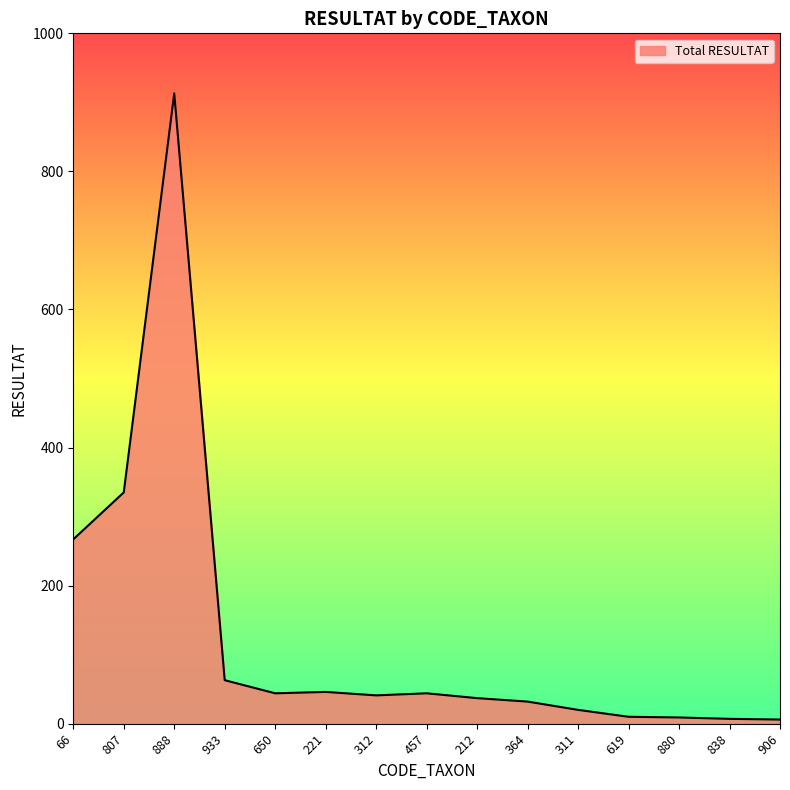

Where is the data nearest to the value 459?

807